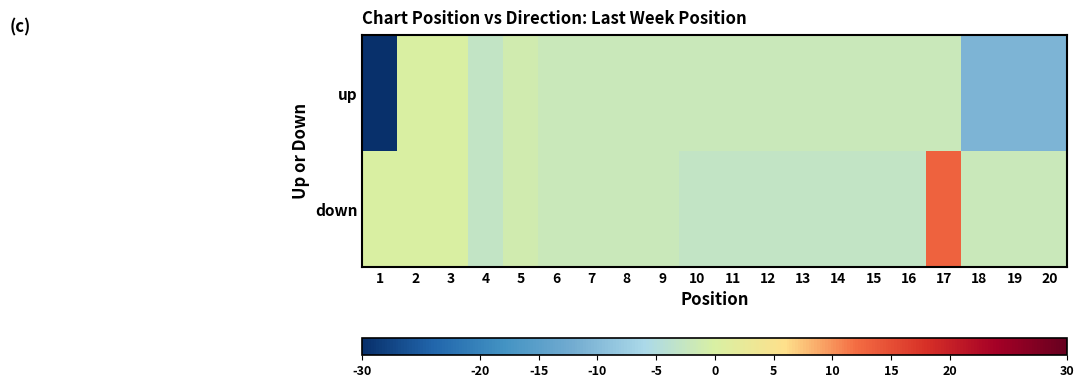

Reading left to right, extract all data points from this chart.

up: 1=-39	2=0	3=0	4=-3	5=-1	6=-2	7=-2	8=-2	9=-2	10=-2	11=-2	12=-2	13=-2	14=-2	15=-2	16=-2	17=-2	18=-11	19=-11	20=-11
down: 1=0	2=0	3=0	4=-3	5=-1	6=-2	7=-2	8=-2	9=-2	10=-3	11=-3	12=-3	13=-3	14=-3	15=-3	16=-3	17=13	18=-2	19=-2	20=-2